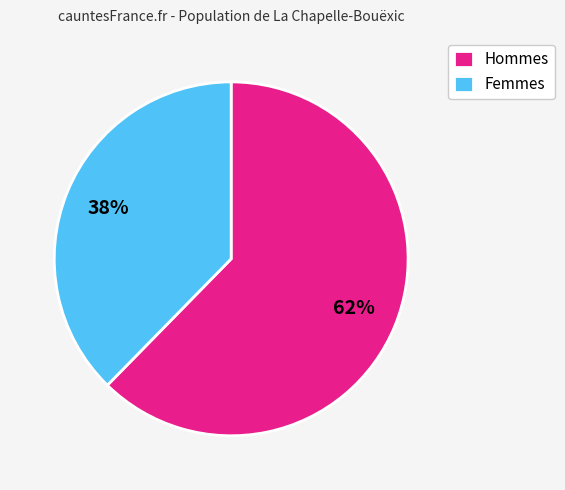

Is the sum of Femmes and Hommes greater than half?

Yes